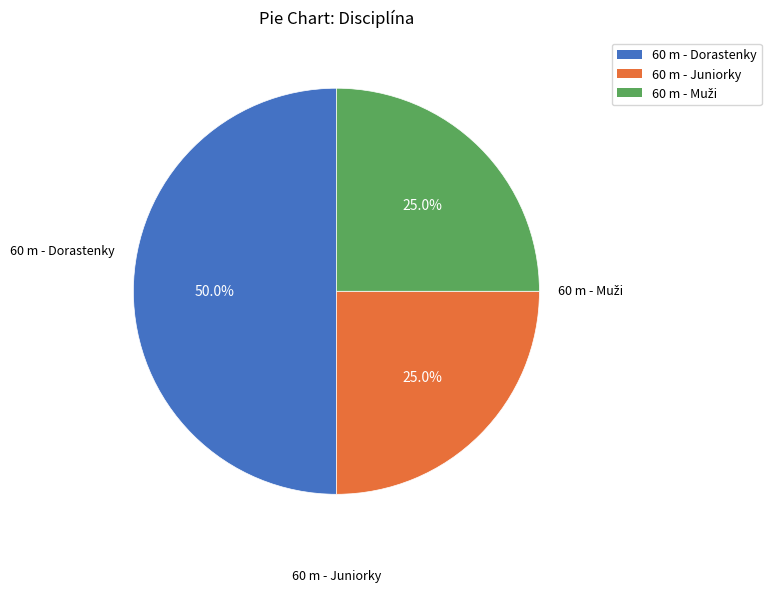

To the nearest percent, what portion does 60 m - Dorastenky represent?

50%